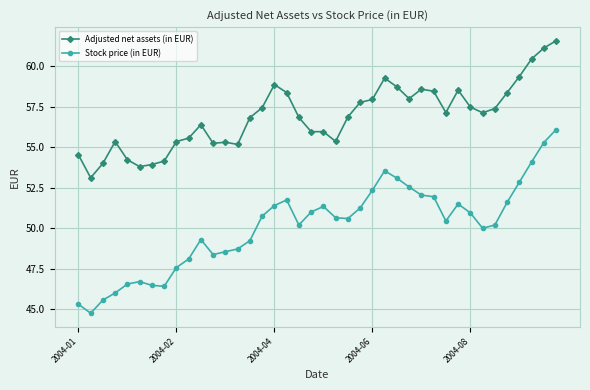

Which series has the largest total across all categories?

Adjusted net assets (in EUR)